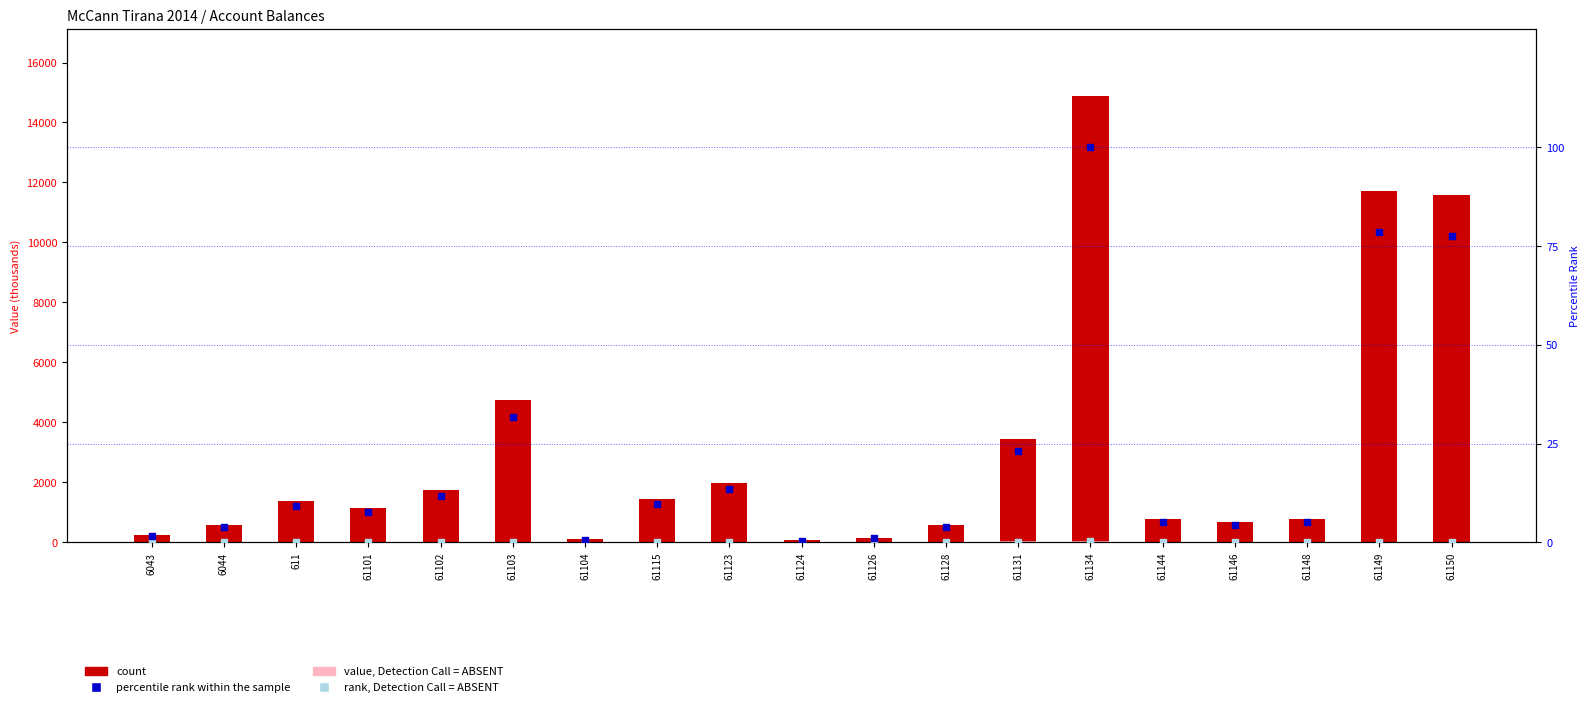

At how many categories does at least one series exceed 10414?

3